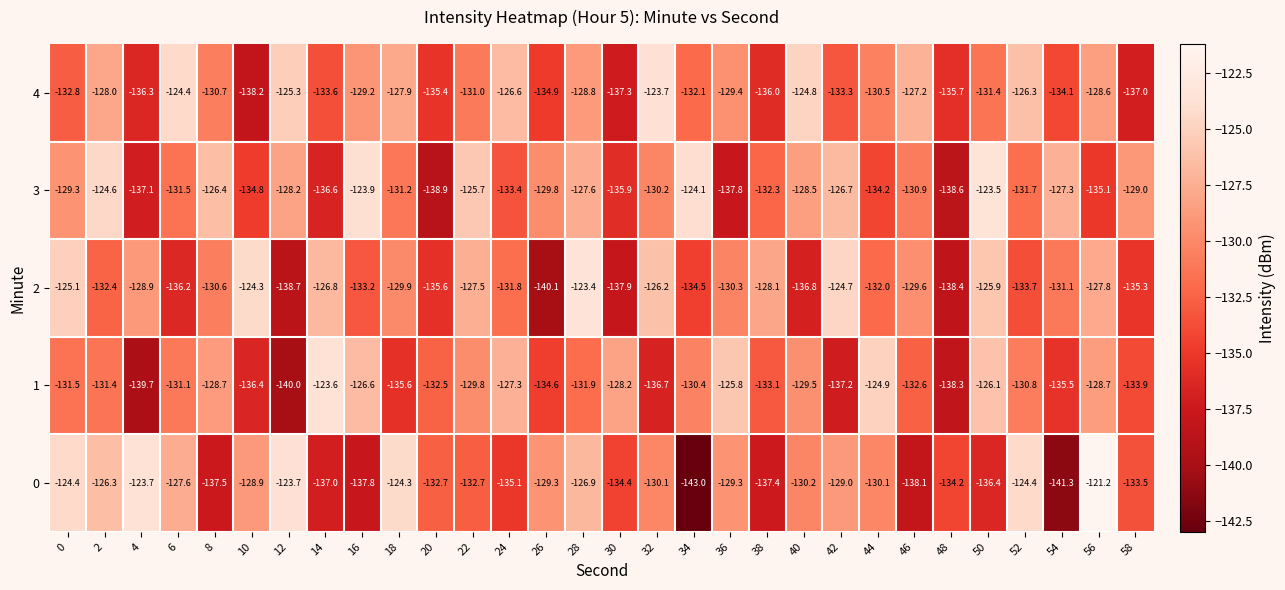

Rank the series by their maximum value, from highest to lowest.

0, 2, 3, 1, 4